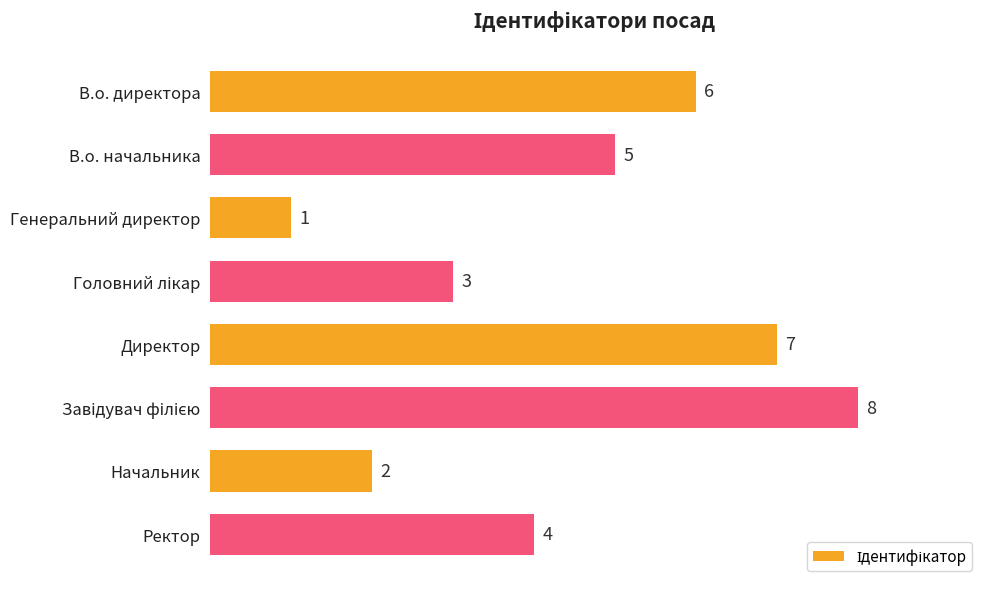

How many values are between 3 and 7?

5